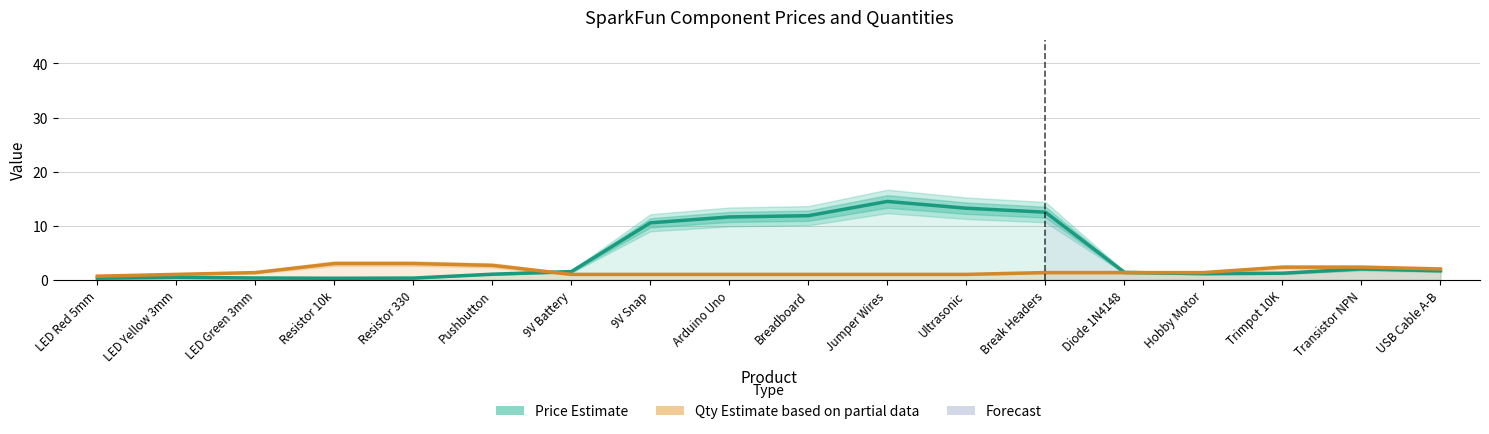

At which category is the sum across all series the highest?

Jumper Wires